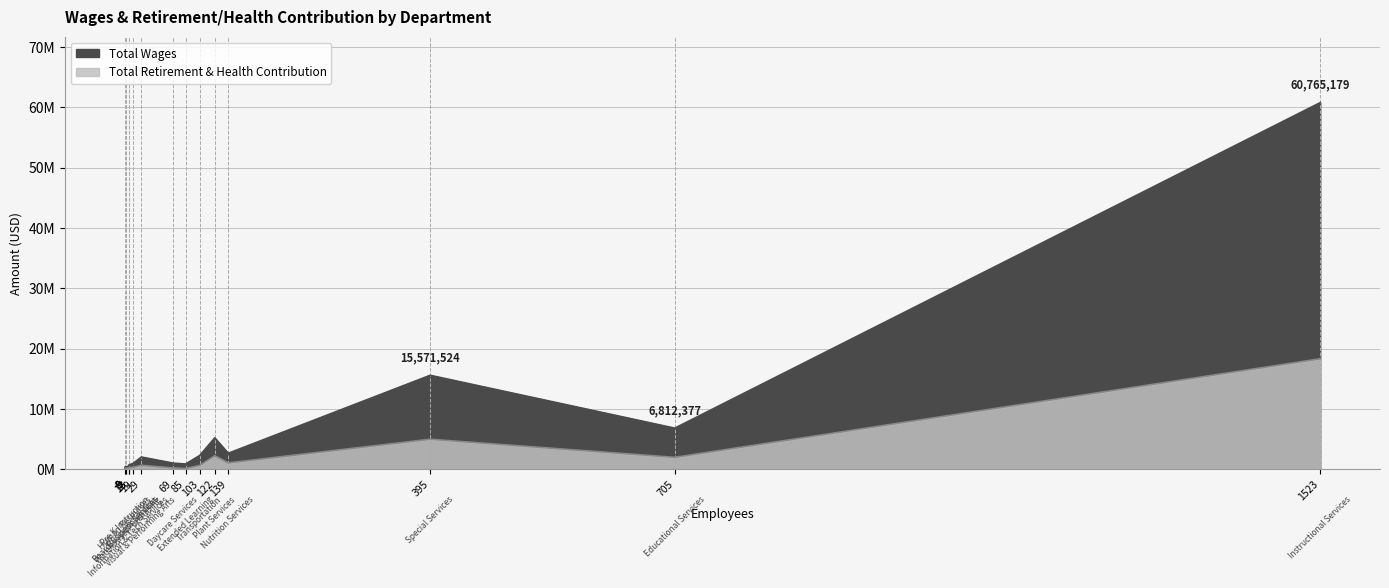

At which label does Total Wages reach its minimum?

Pre K Instruction